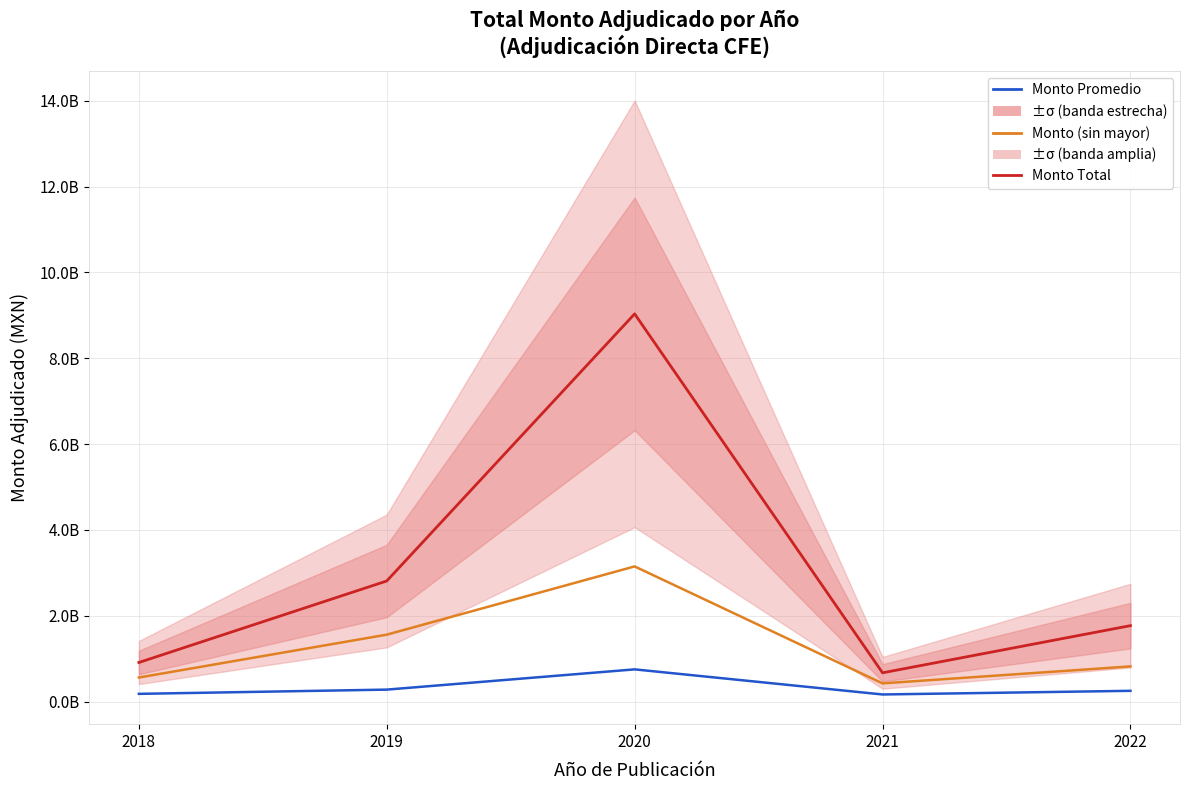

What is the value of the Monto Promedio point at the 3rd from the left?

752818425.8